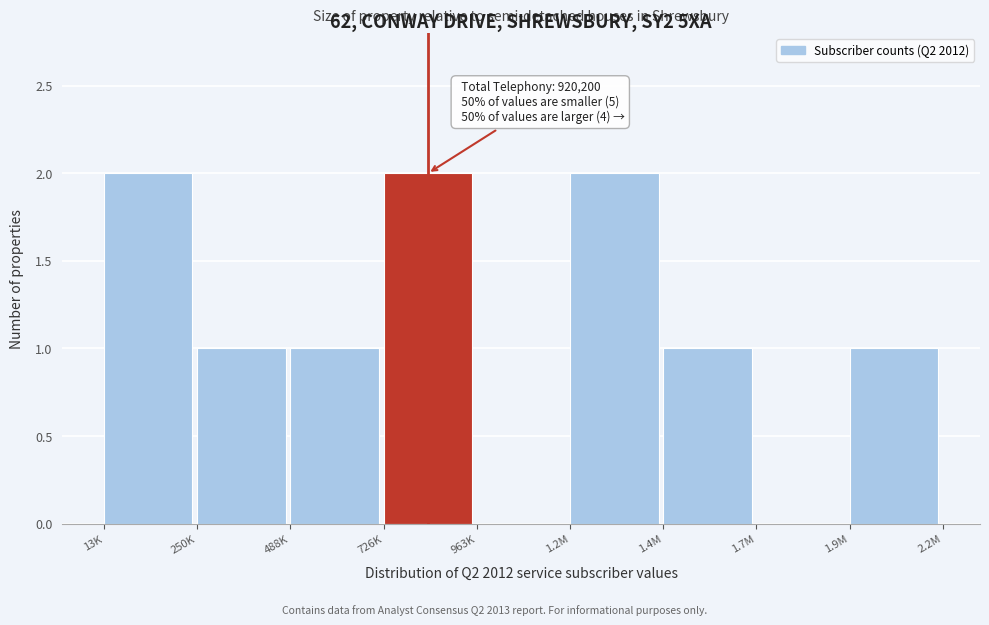

Reading left to right, transcribe all the data shown in this chart.

13K=2	250K=1	488K=1	726K=2	963K=0	1.2M=2	1.4M=1	1.7M=0	1.9M=1